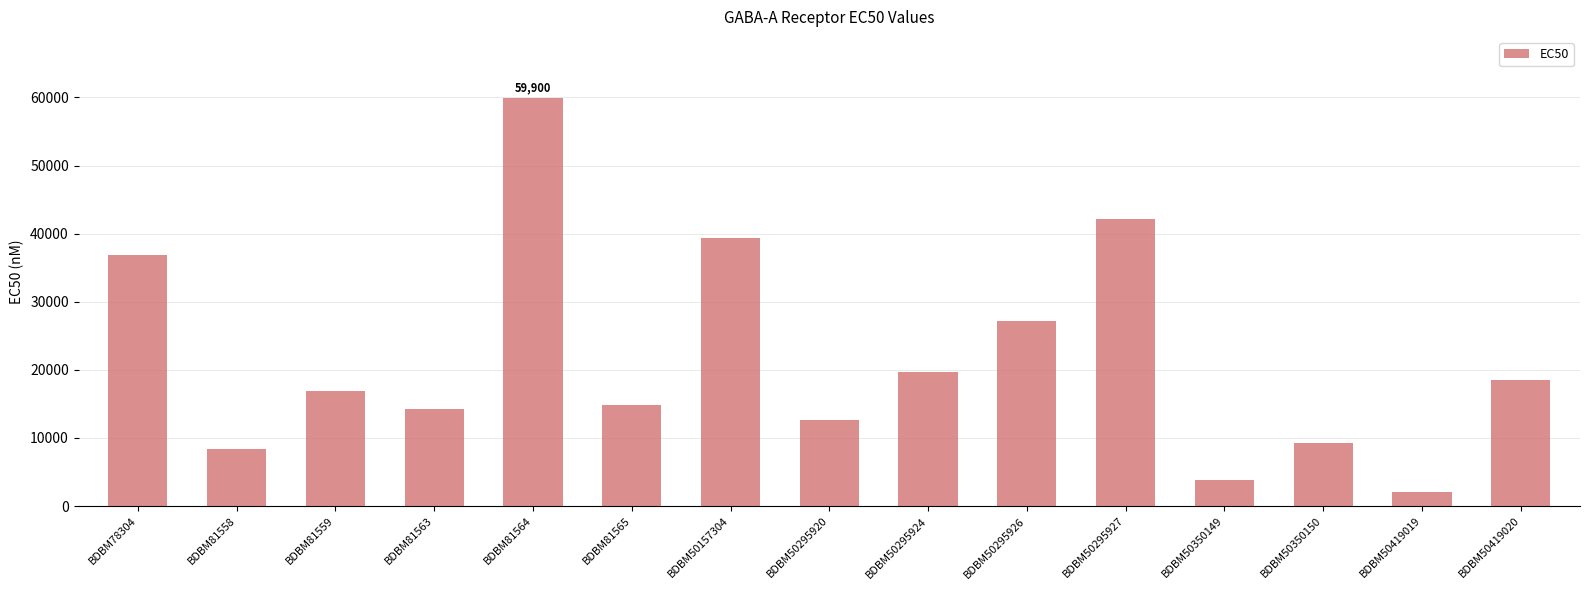

How many series are shown in this chart?

1